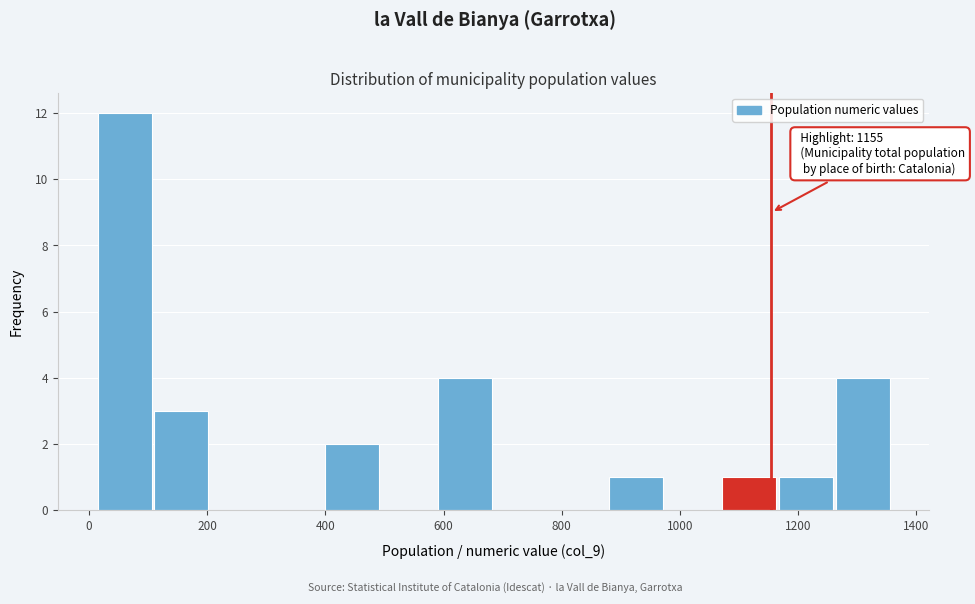

Over which range of the x-axis is the bar tallest?

20 to 120